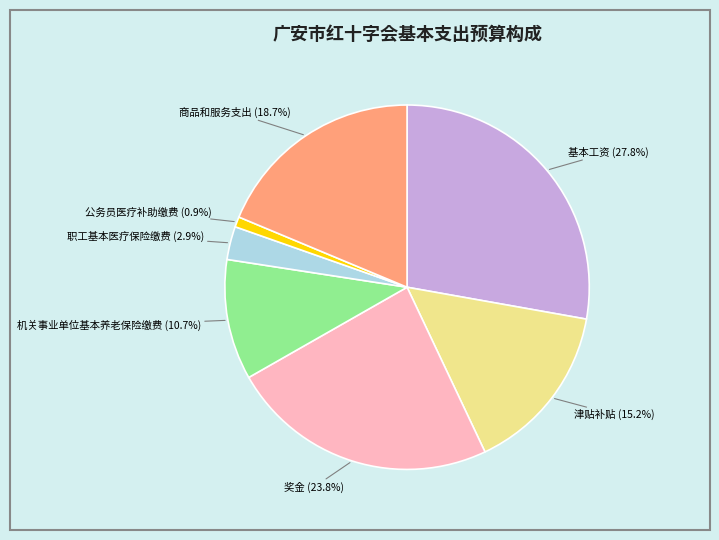

To the nearest percent, what is the difference between the largest and smallest slice percentages?

27%